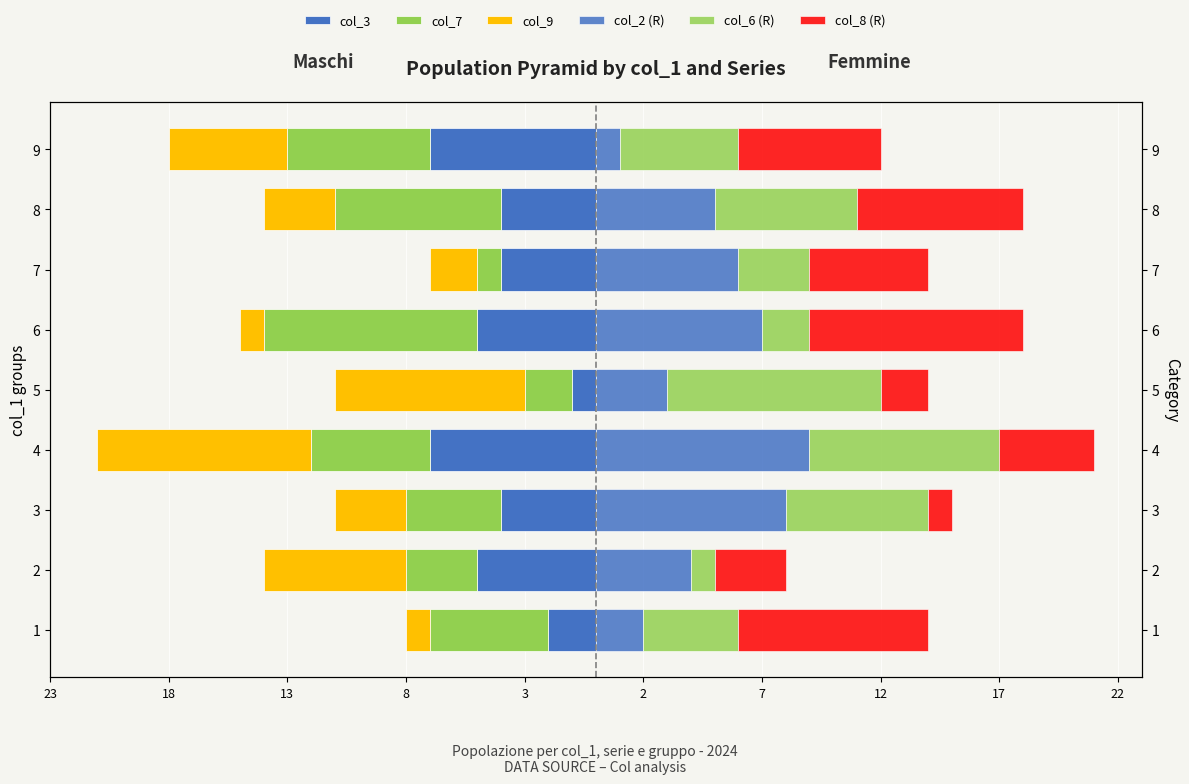

What is the value of the col_7 bar at the 7th from the left?

-1